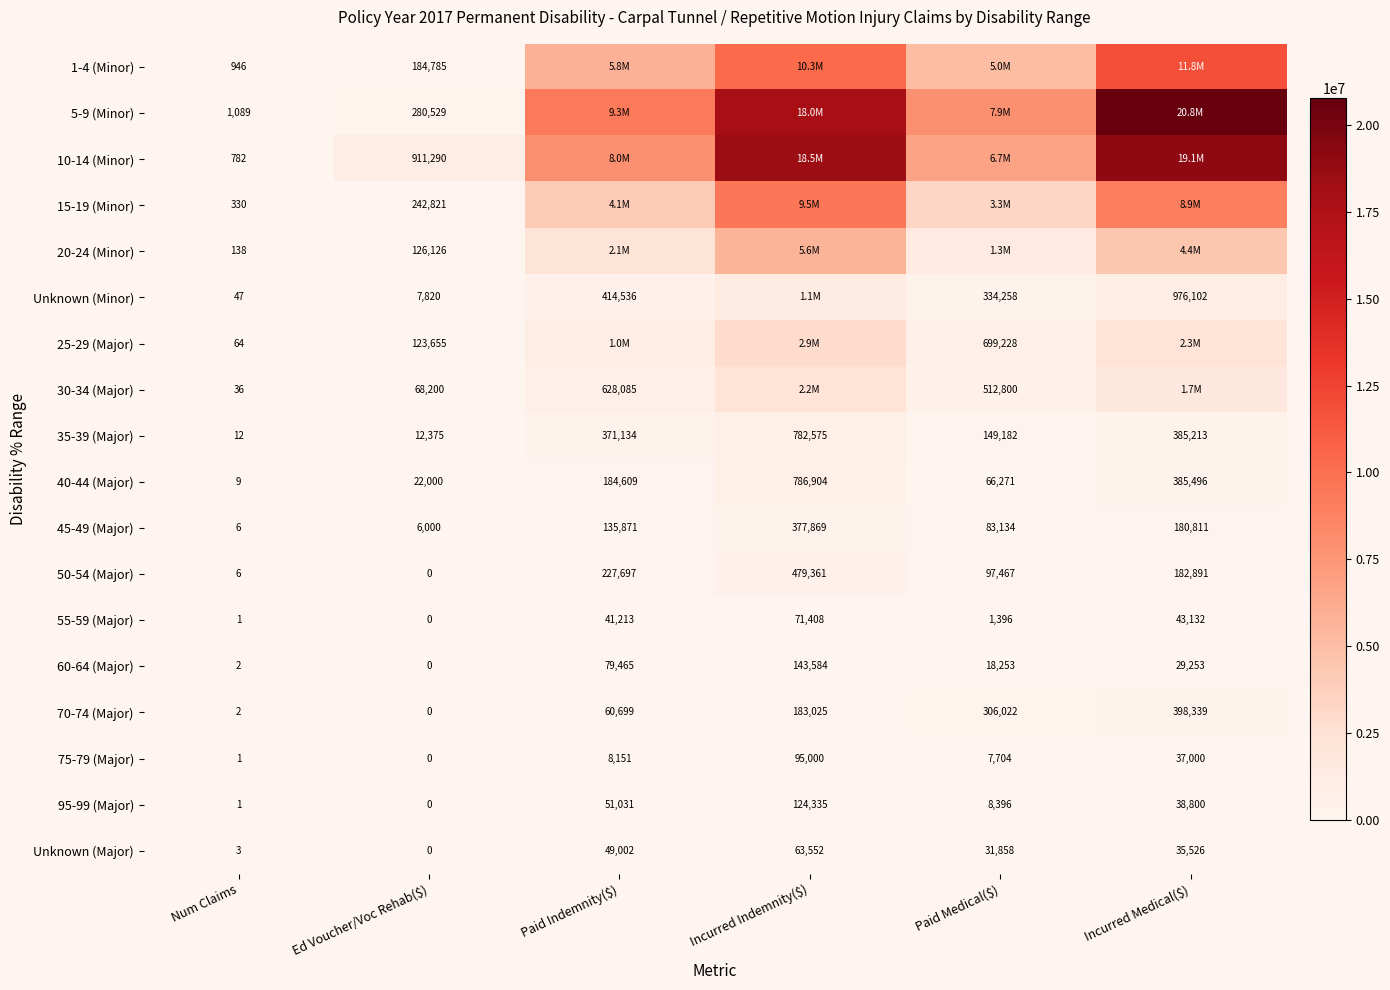

Which has a higher value, Num Claims or Paid Indemnity($)?

Paid Indemnity($)